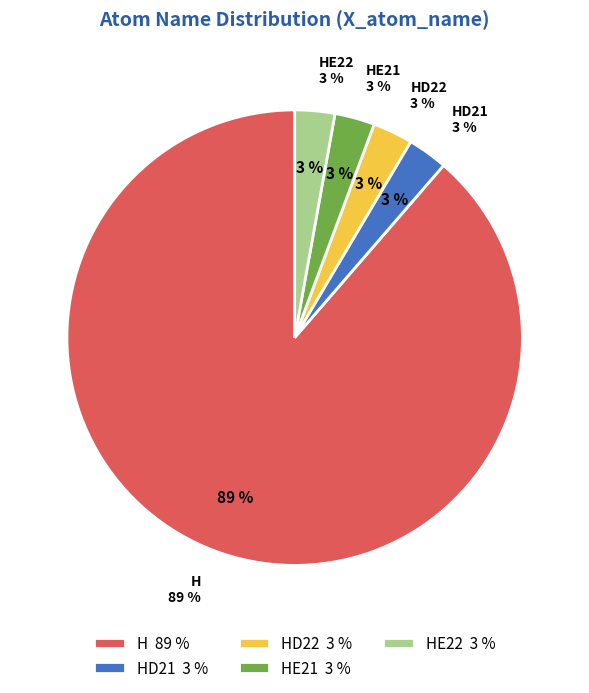

Which category has the smallest portion of the pie?

HD21